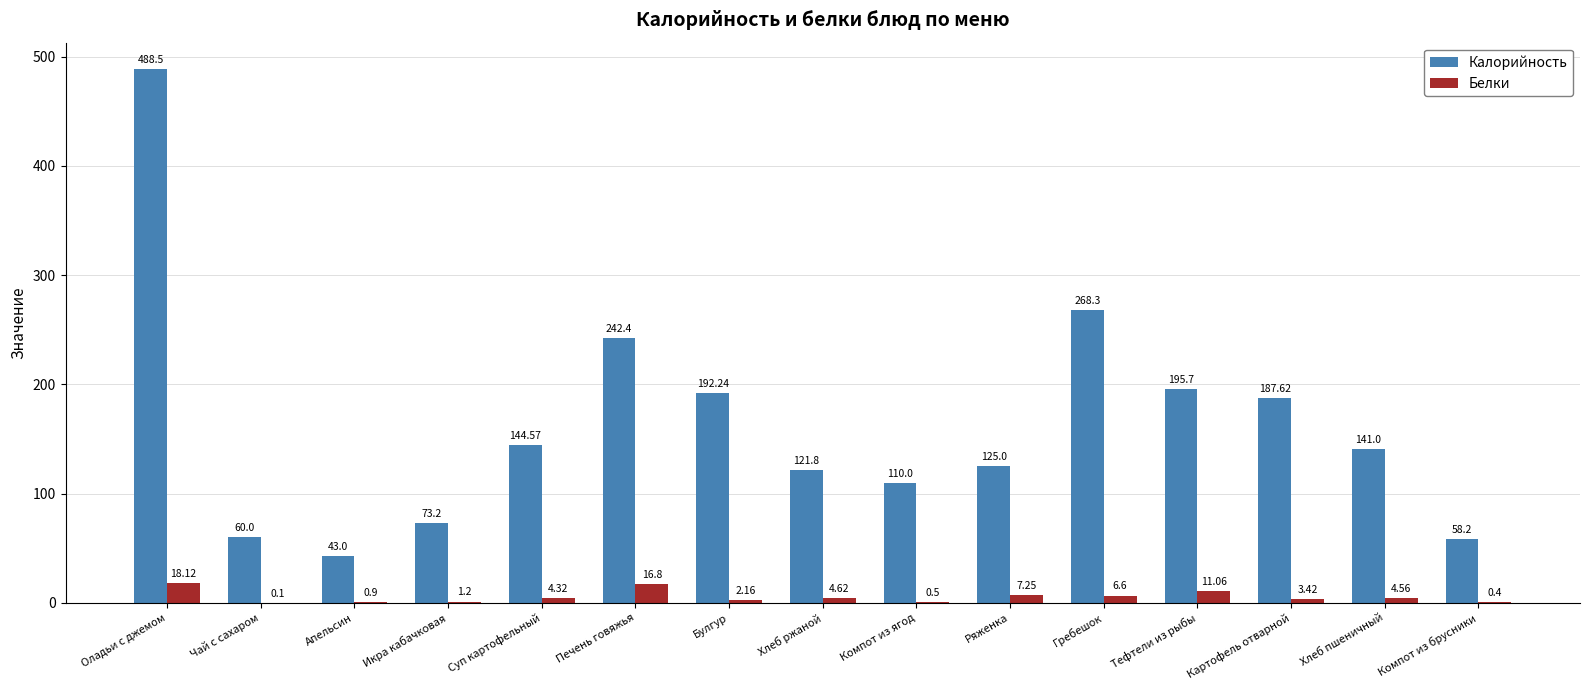

What are all the series names shown in the legend?

Калорийность, Белки